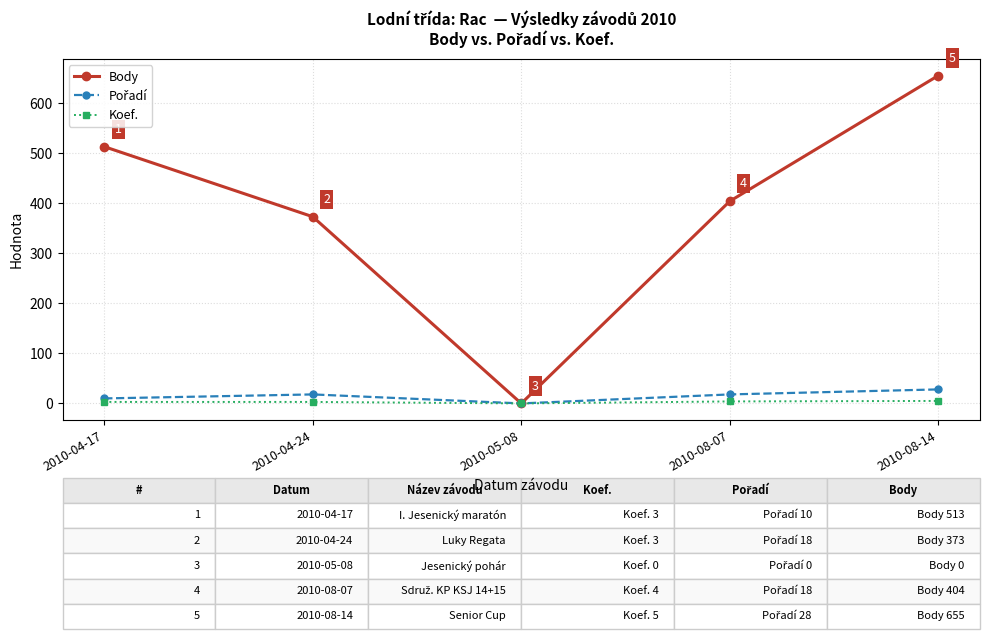

At which category does the chart reach its peak across all series?

2010-08-14